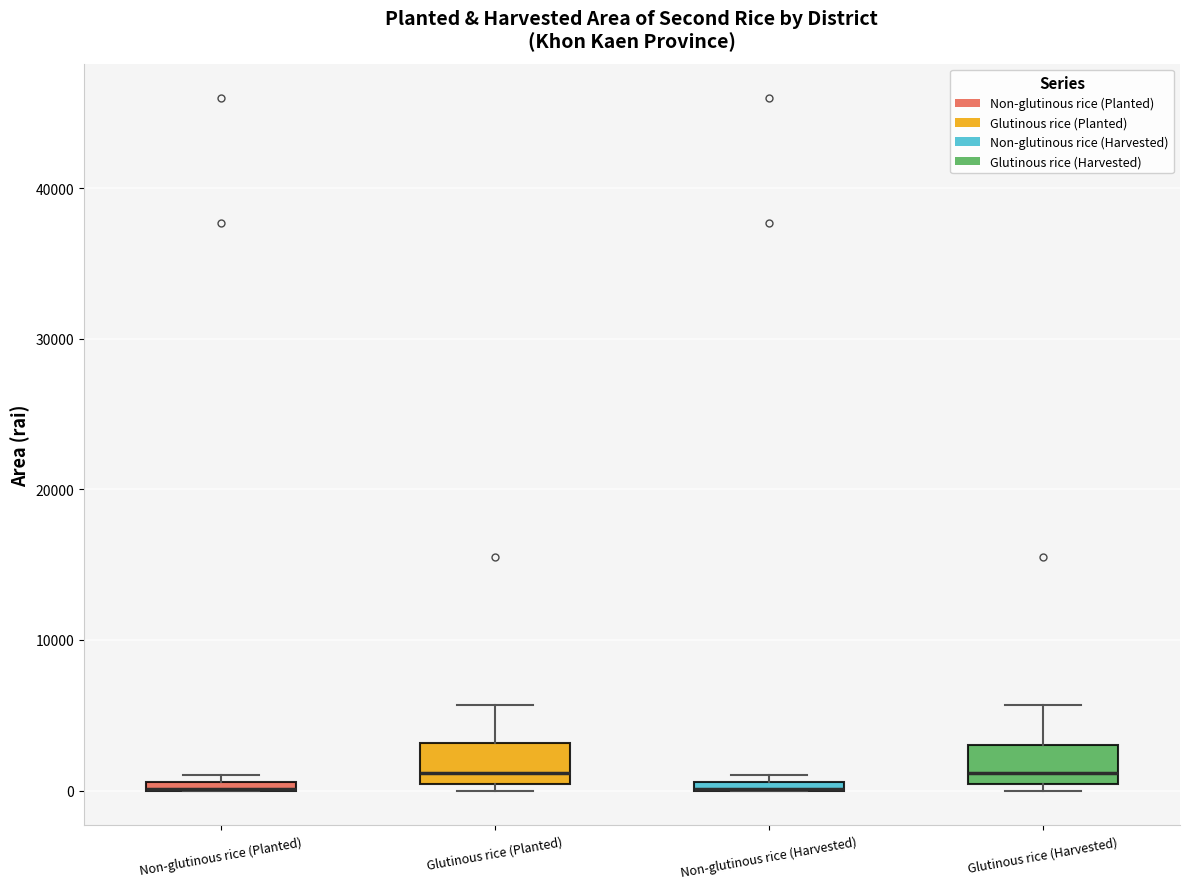

Where is the upper edge of the box for Glutinous rice (Planted) on the y-axis? The values are not printed on the chart, so give them approximately, as read against the axis.

3000